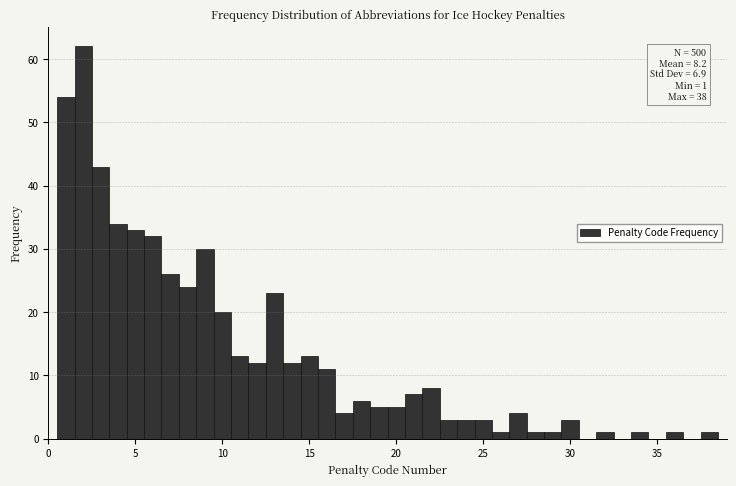

Read against the x-axis, roughly where is the centre of the tallest bar?

2.0